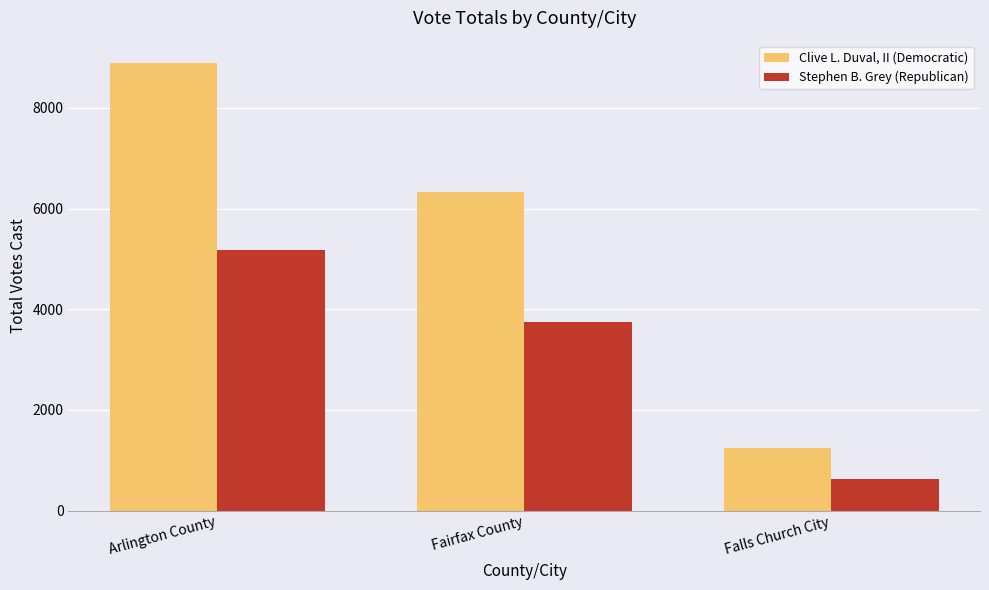

How many bars are there in each group?

2